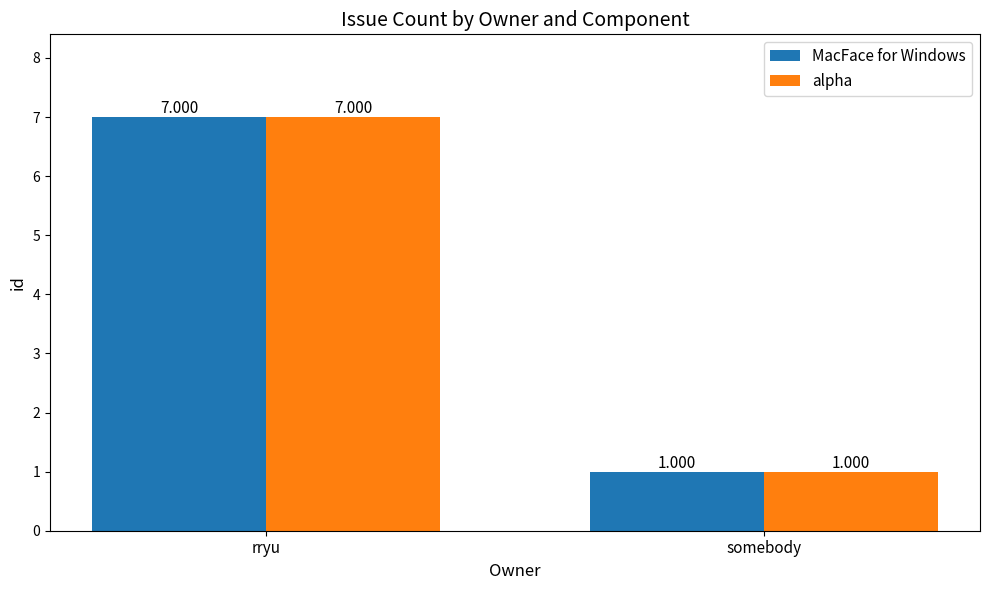

What is the sum of all alpha values?

8